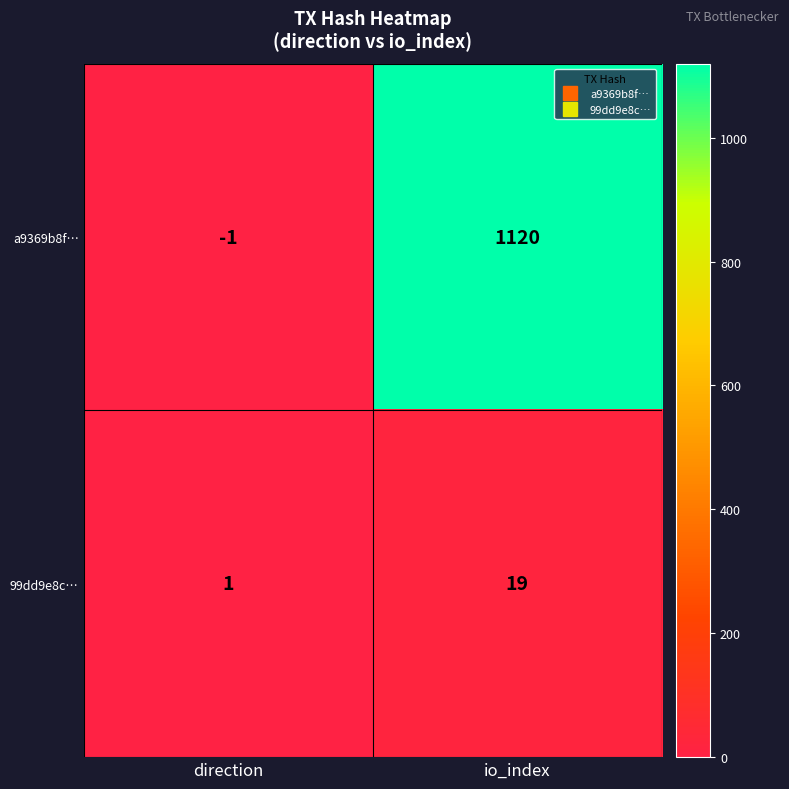

At which label is a9369b8f… closest to 559?

direction